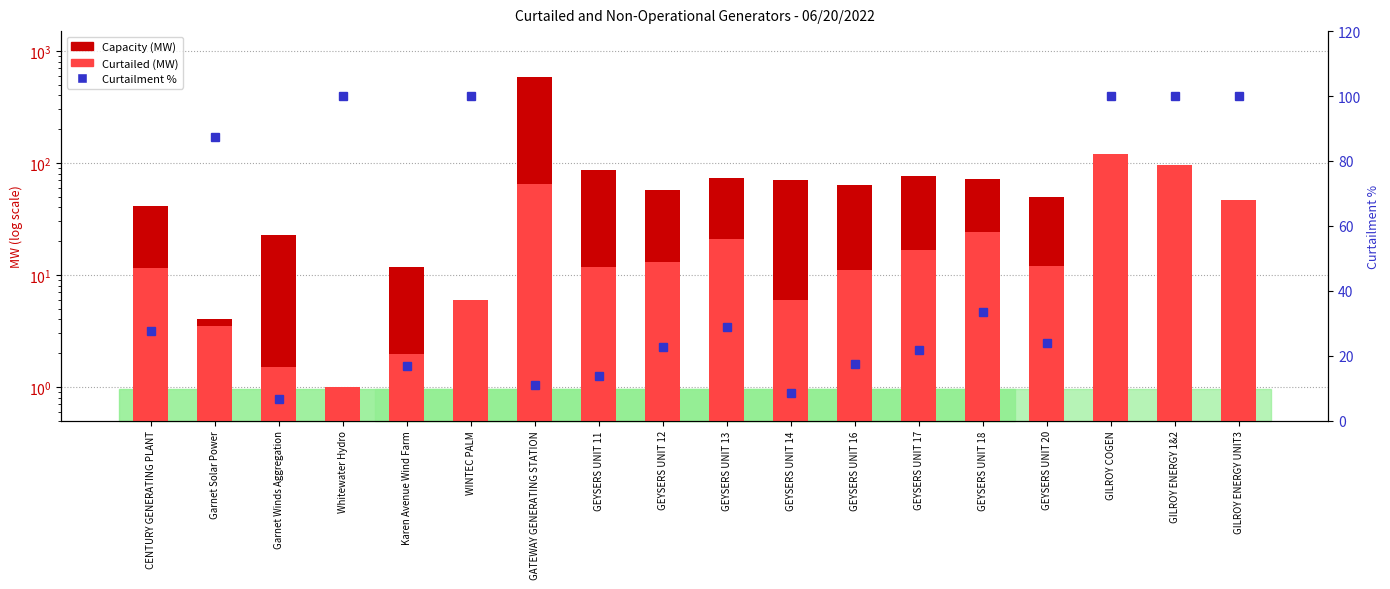

List the series in order of their overall mean, highest first.

Capacity (MW), Curtailment %, Curtailed (MW)